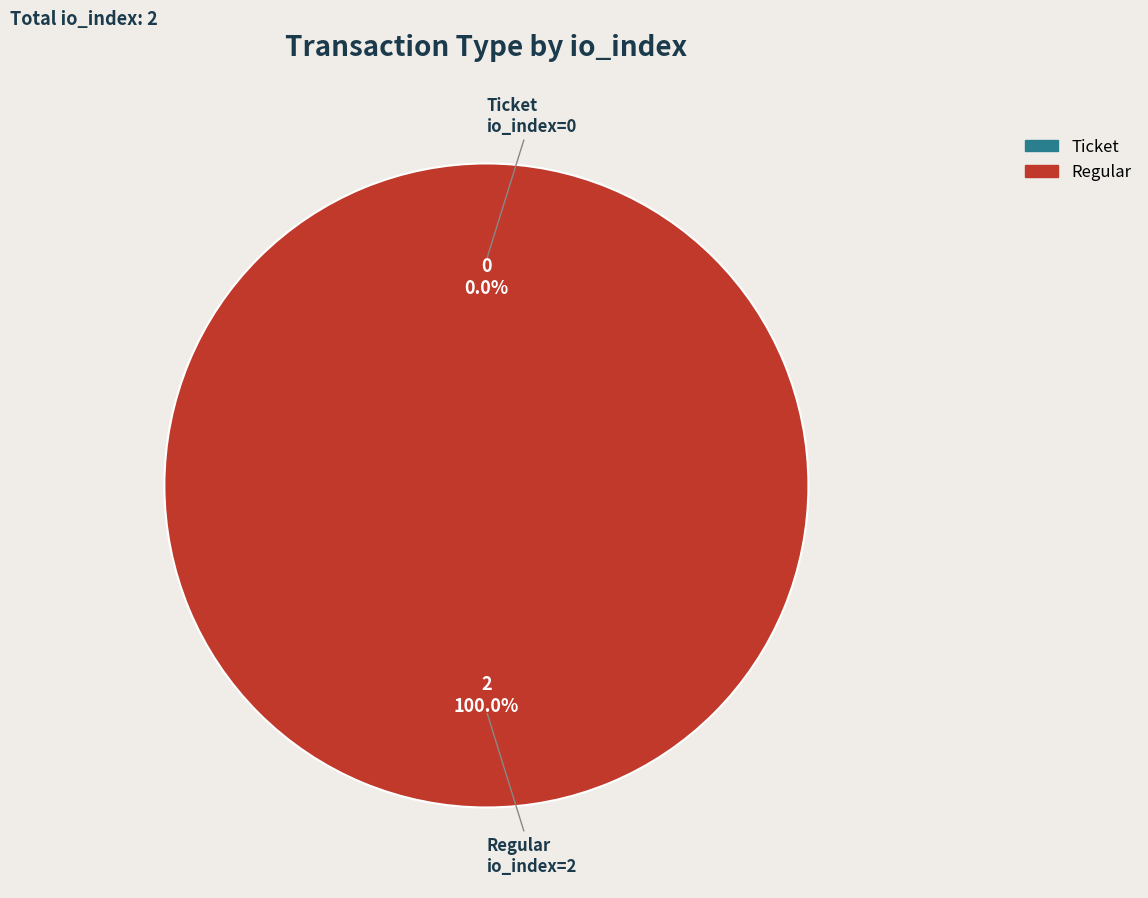

Do Regular (io_index=2) and Ticket (io_index=0) together represent more than half of the pie?

Yes